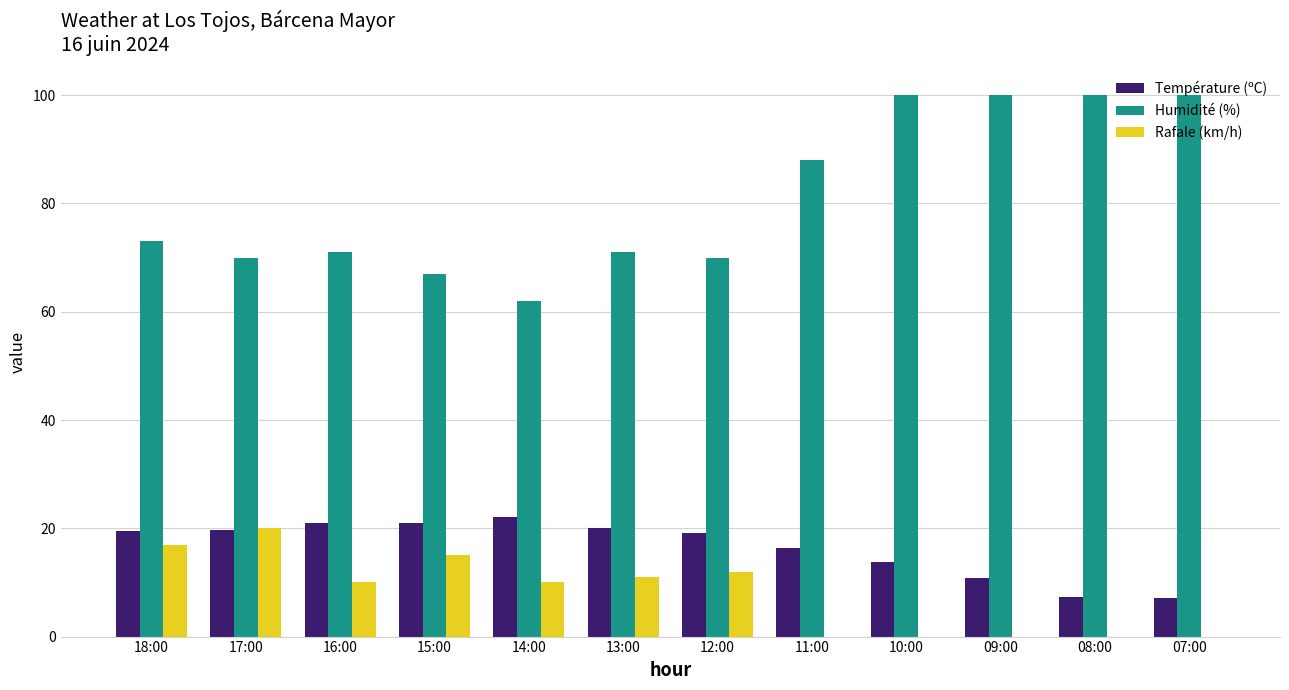

At which label is Température (ºC) closest to 14?

10:00